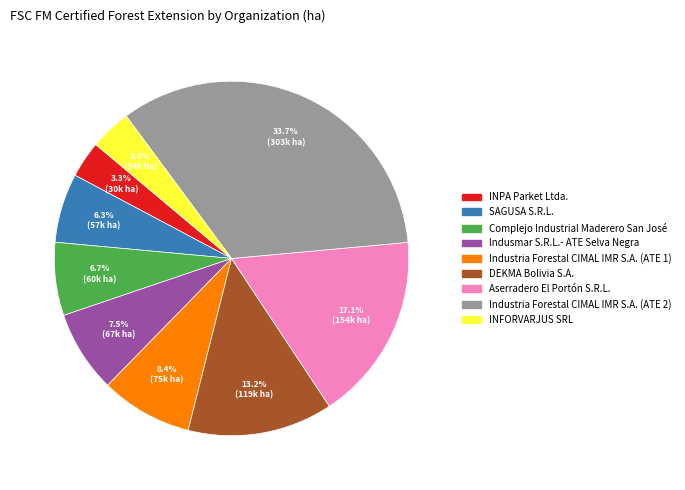

Is the sum of lndusmar S.R.L.- ATE Selva Negra and Industria Forestal CIMAL IMR S.A. (ATE 2) greater than half?

No